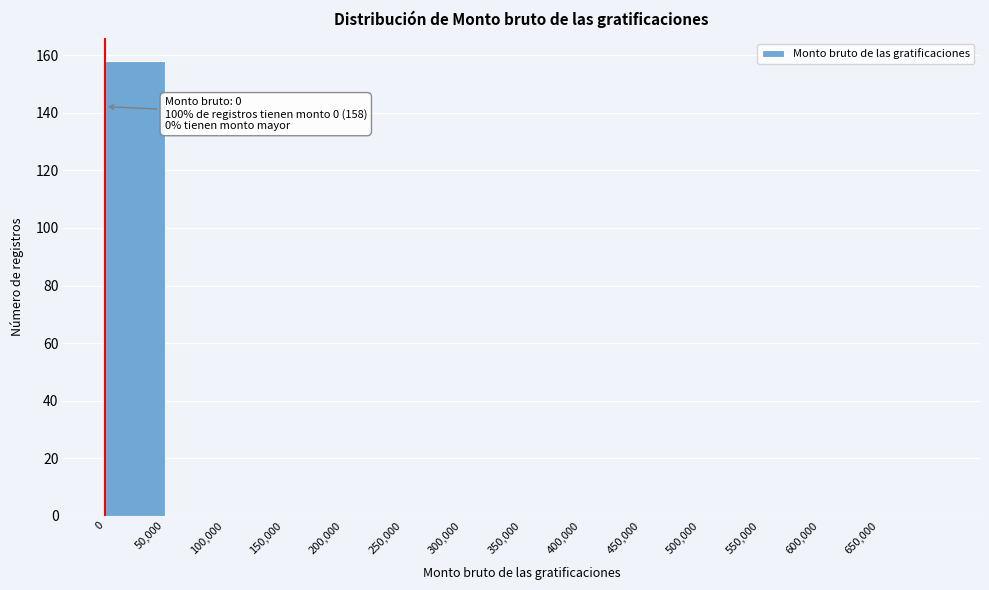

Over which range of the x-axis is the bar tallest?

0 to 50000